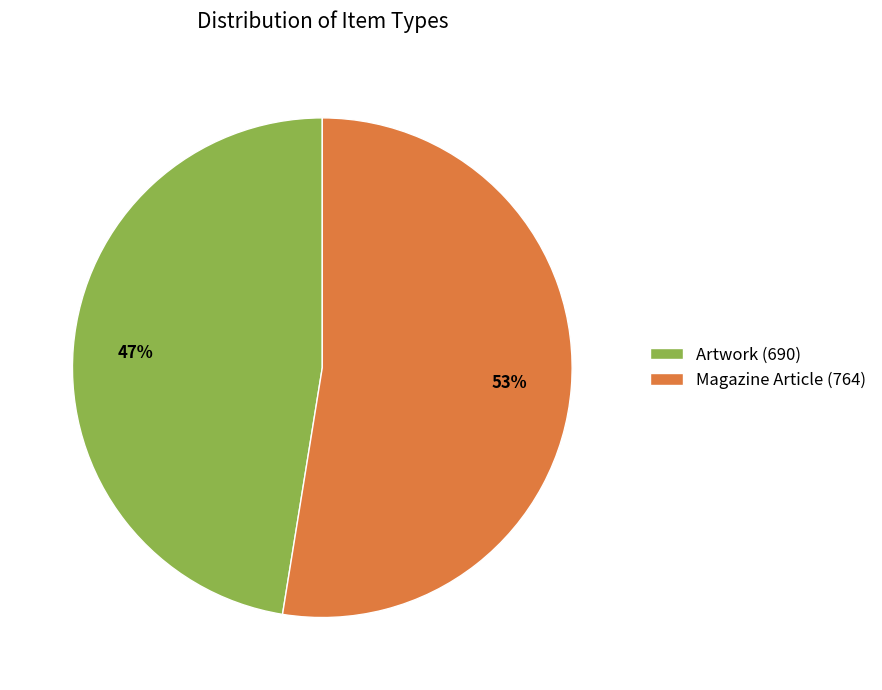

Between Magazine Article (764) and Artwork (690), which is larger?

Magazine Article (764)